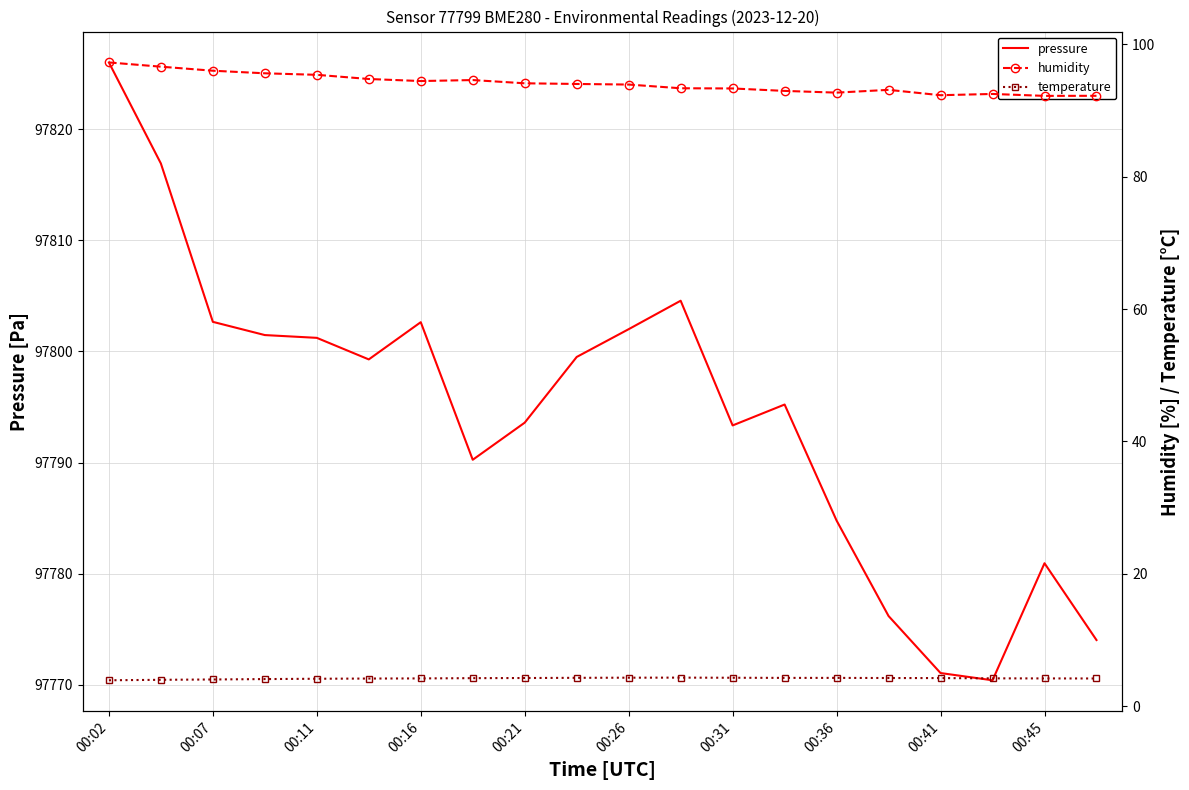

How many lines are shown in the chart?

3